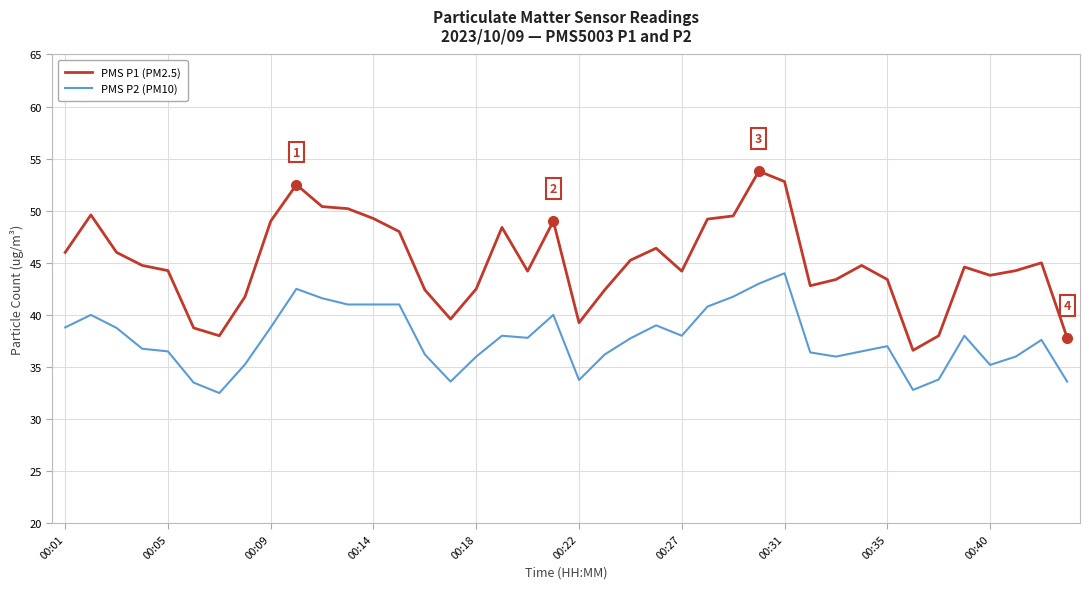

True or false: PMS P1 (PM2.5) and PMS P2 (PM10) intersect in this chart.

False